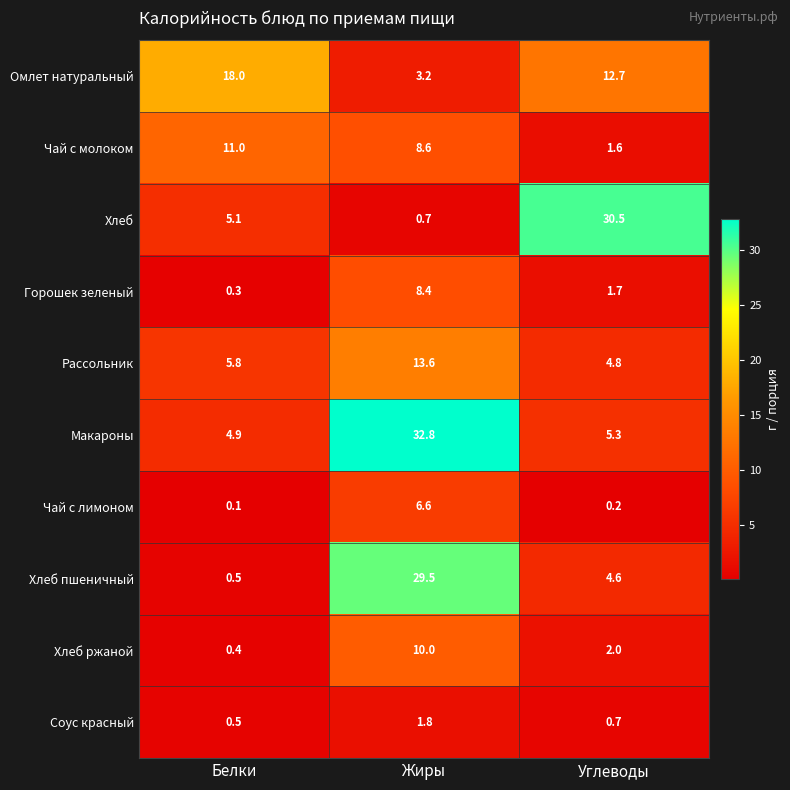

Reading right to left, extract all data points from this chart.

Омлет натуральный: Углеводы=12.7	Жиры=3.2	Белки=18.0
Чай с молоком: Углеводы=1.6	Жиры=8.6	Белки=11.0
Хлеб: Углеводы=30.5	Жиры=0.7	Белки=5.1
Горошек зеленый: Углеводы=1.7	Жиры=8.4	Белки=0.3
Рассольник: Углеводы=4.8	Жиры=13.6	Белки=5.8
Макароны: Углеводы=5.3	Жиры=32.8	Белки=4.9
Чай с лимоном: Углеводы=0.2	Жиры=6.6	Белки=0.1
Хлеб пшеничный: Углеводы=4.6	Жиры=29.5	Белки=0.5
Хлеб ржаной: Углеводы=2.0	Жиры=10.0	Белки=0.4
Соус красный: Углеводы=0.7	Жиры=1.8	Белки=0.5